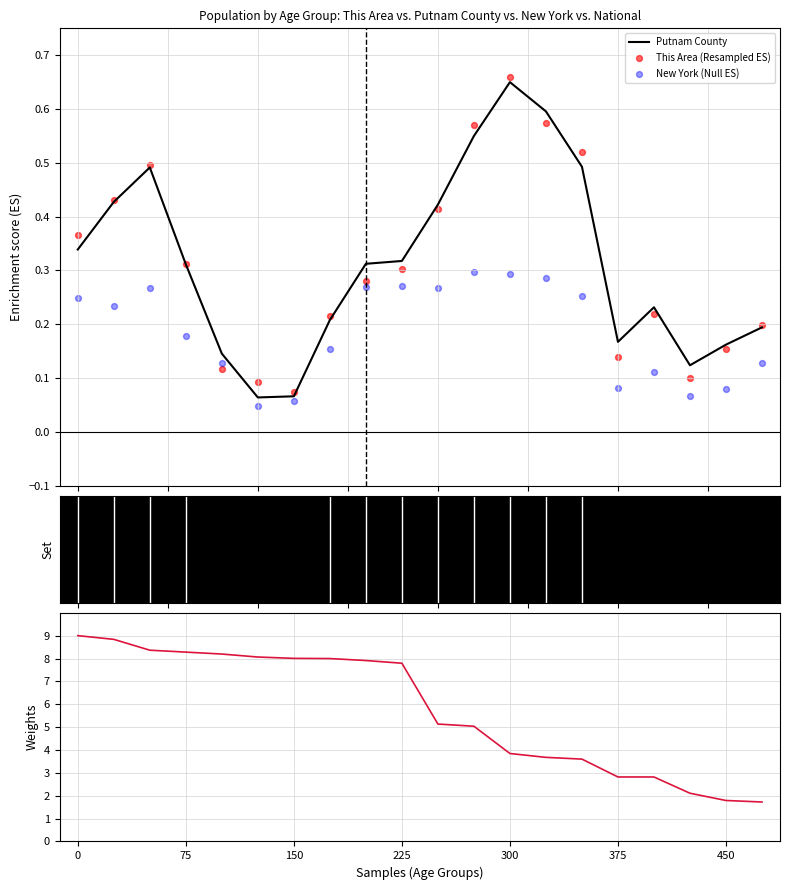

Which series reaches the maximum Y coordinate?

National